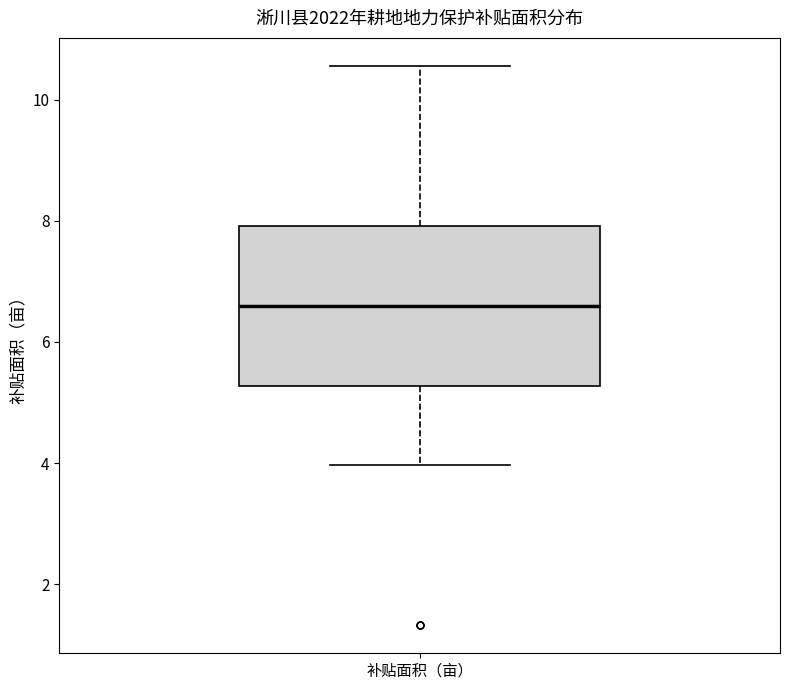

Read this box plot against the y-axis: the position of the median line, the range covered by the box, and the ends of both whiskers. The values are not printed on the chart, so give them approximately, as read against the axis.

median 6.6, box 5.2 to 8.0, whiskers 4.0 to 10.6